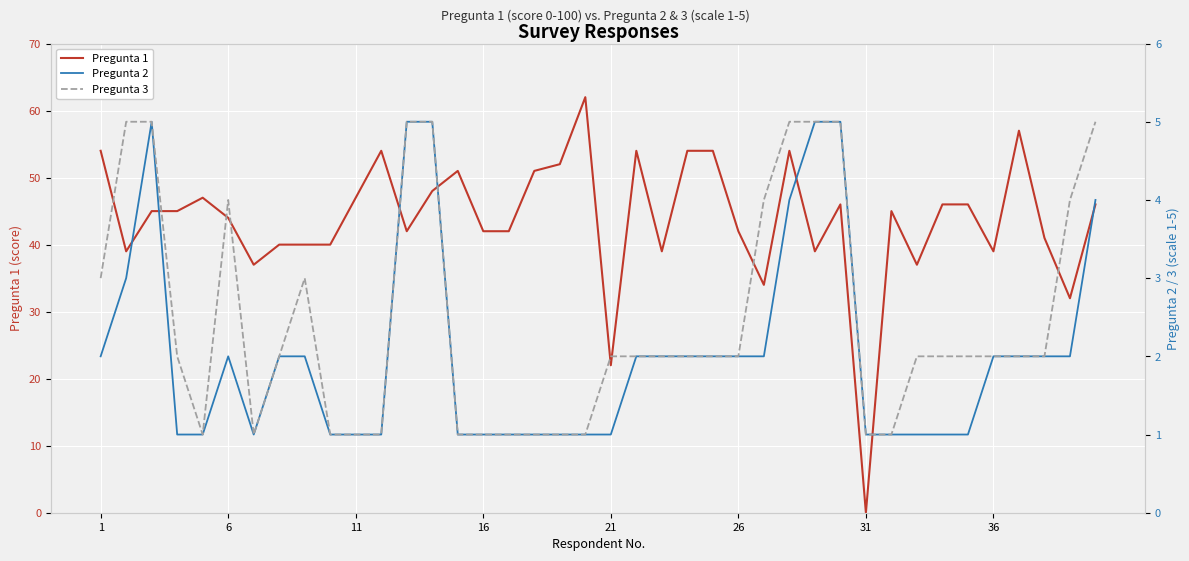

True or false: Pregunta 3 has more than 0 interior local peaks.

True